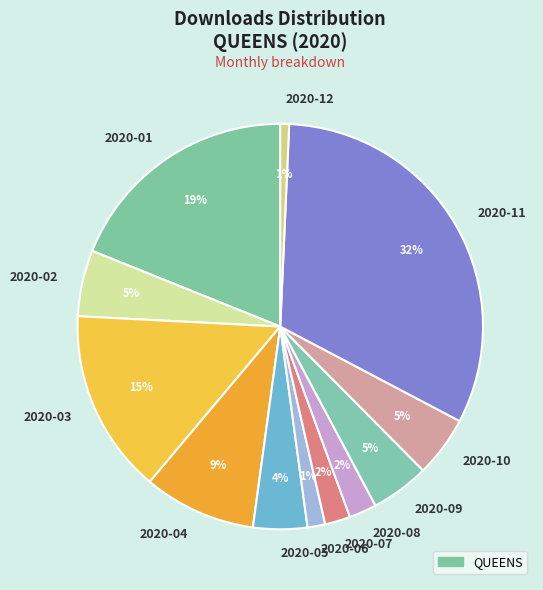

To the nearest percent, what percentage of the pie is 2020-11?

32%